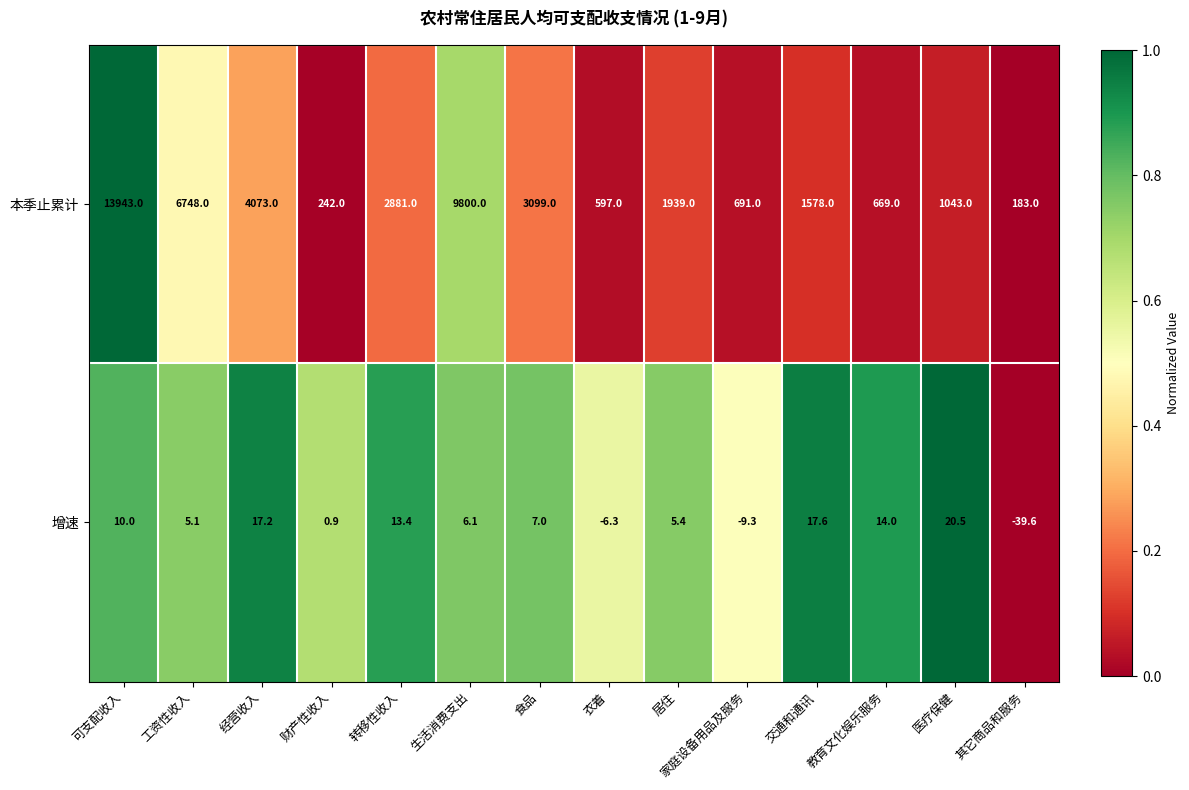

What is the total value across all series at 教育文化娱乐服务?

683.0